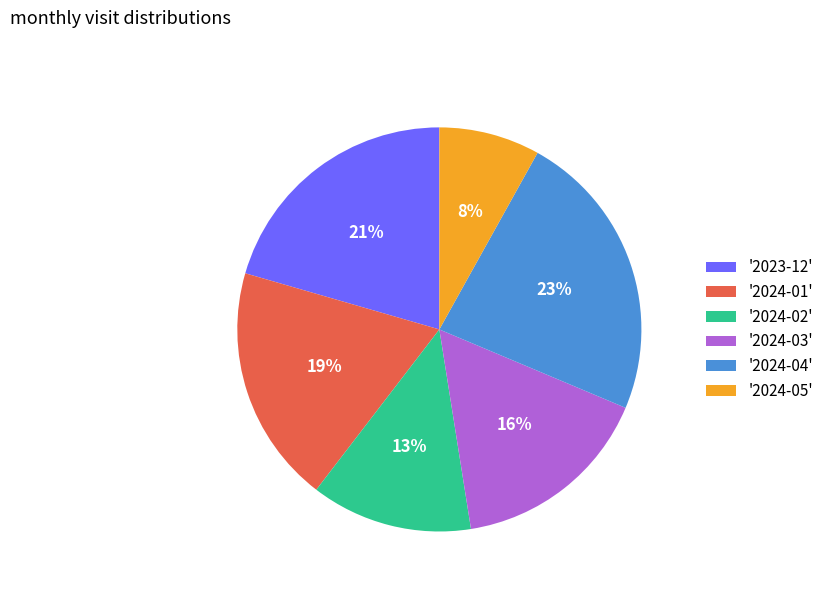

Does any single category account for the majority?

No